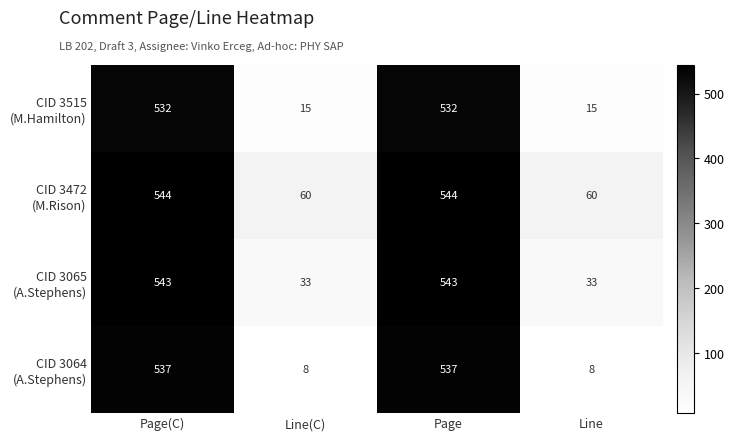

What is the minimum value shown in the chart?

8